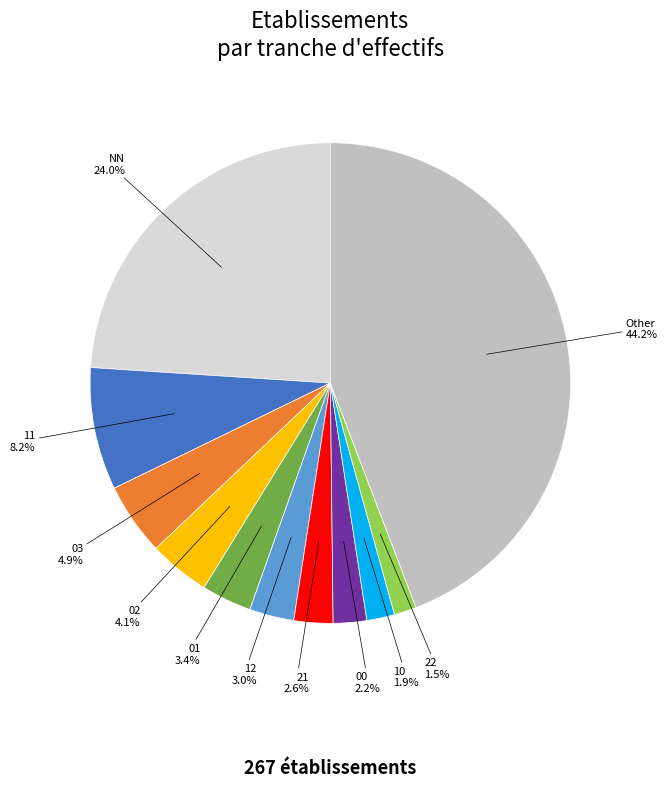

Does any single category account for the majority?

No